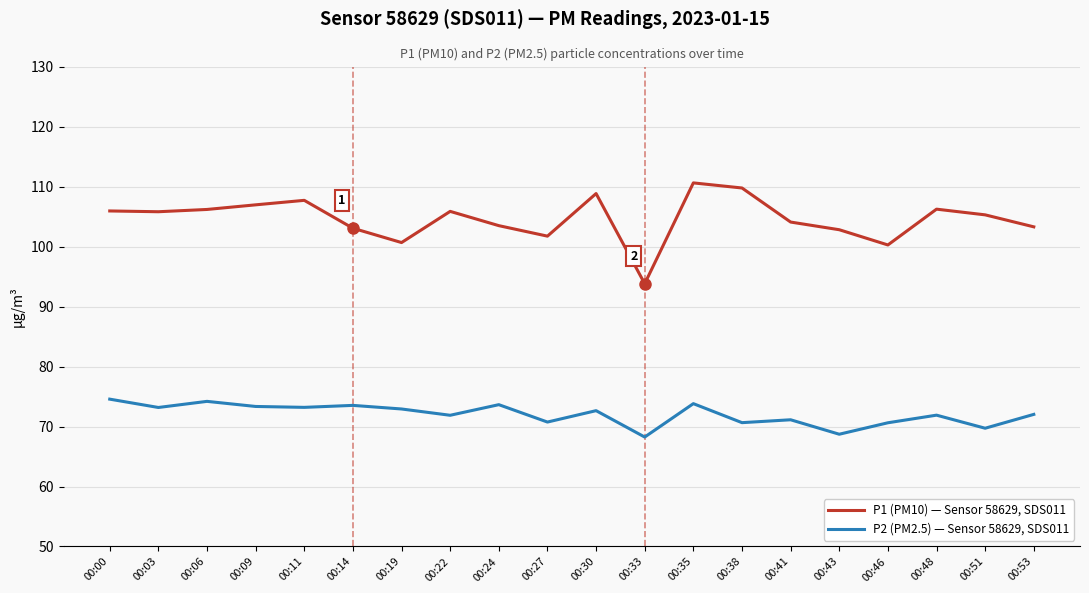

Rank the series at 00:27 from highest to lowest value.

P1 (PM10) — Sensor 58629, SDS011, P2 (PM2.5) — Sensor 58629, SDS011